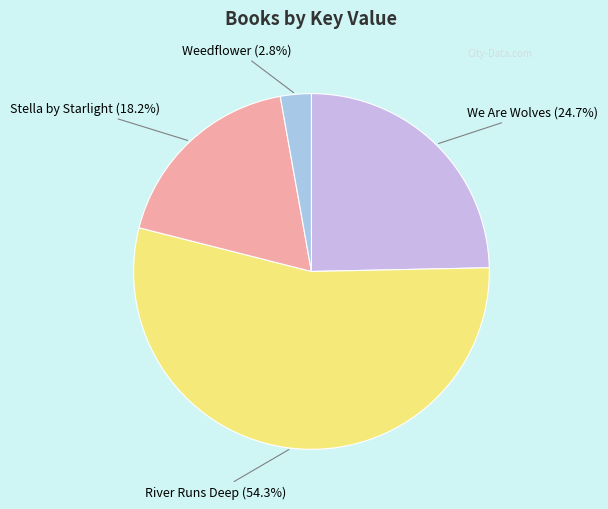

To the nearest percent, what is the average slice percentage?

25%